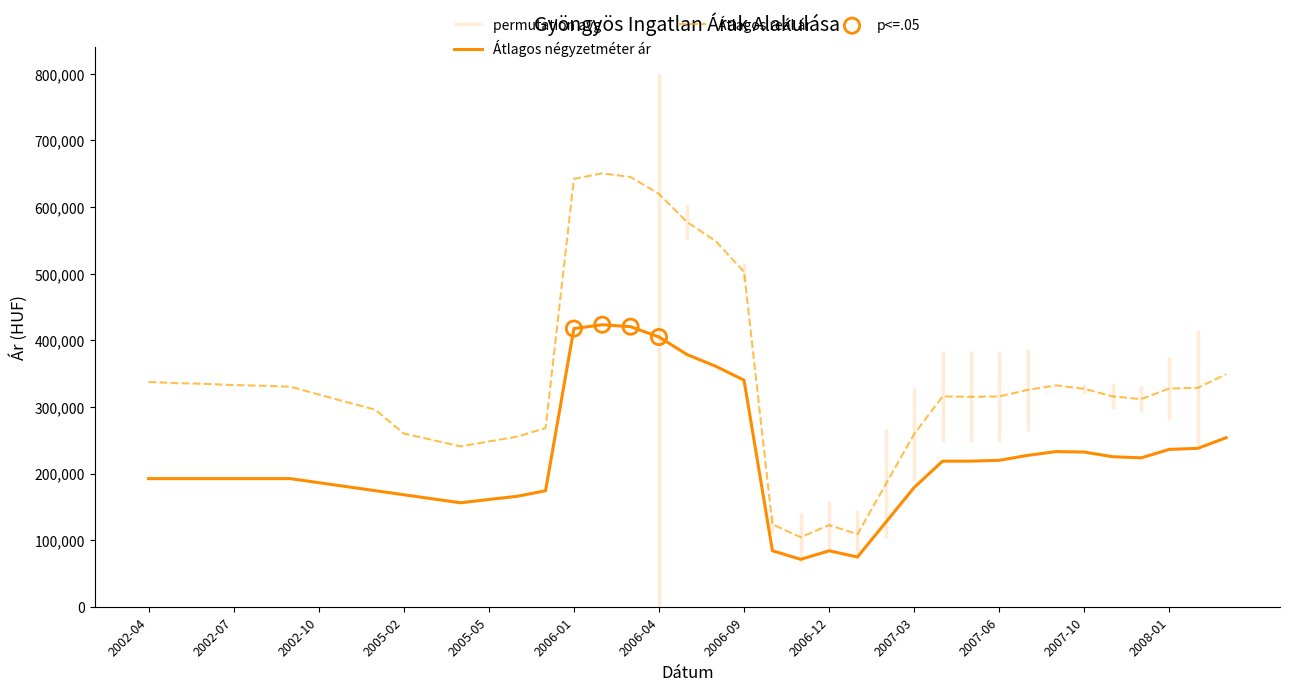

Which series has the largest Y range (max minus min)?

Átlagos reál ár